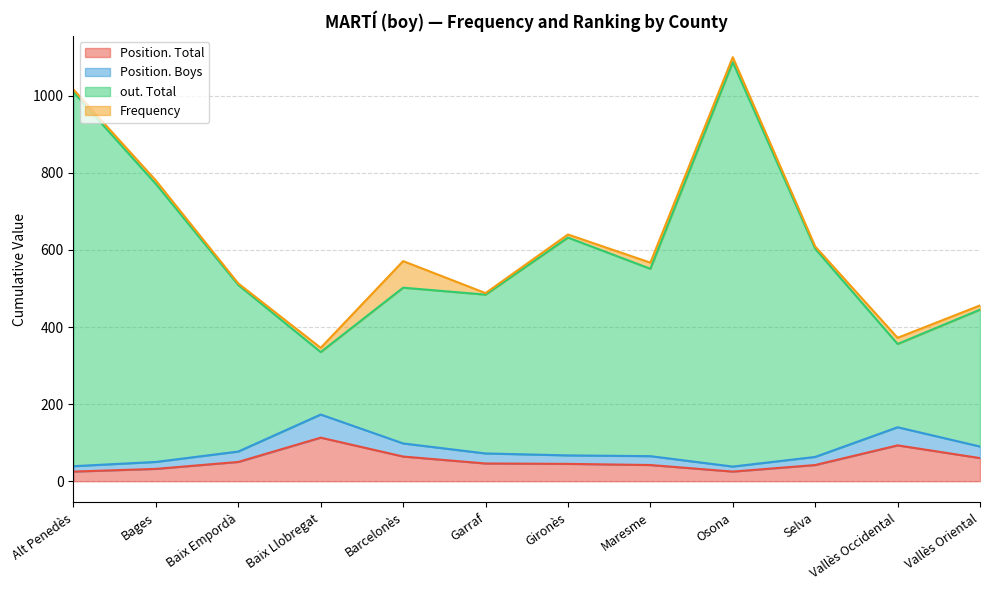

What are all the series names shown in the legend?

Position. Total, Position. Boys, out. Total, Frequency